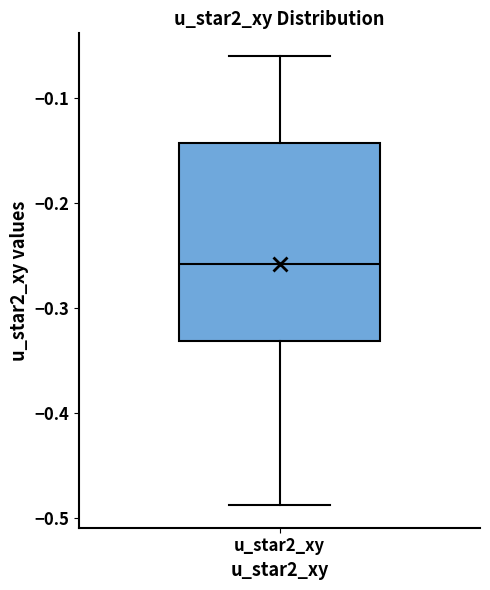

Where is the upper edge of the box for u_star2_xy on the y-axis? The values are not printed on the chart, so give them approximately, as read against the axis.

-0.14